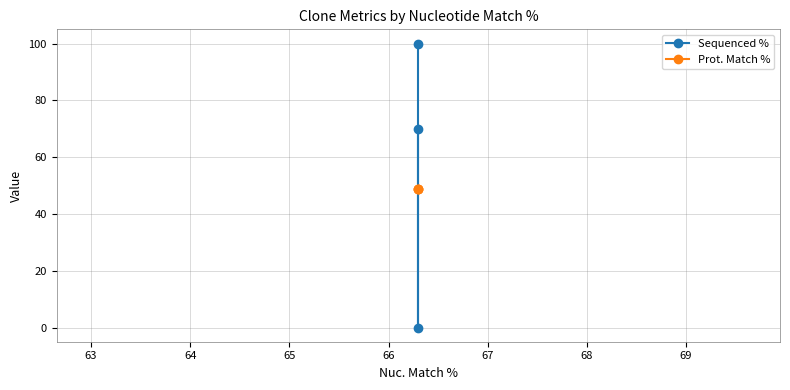

Read the Prot. Match % value at 64.

48.9